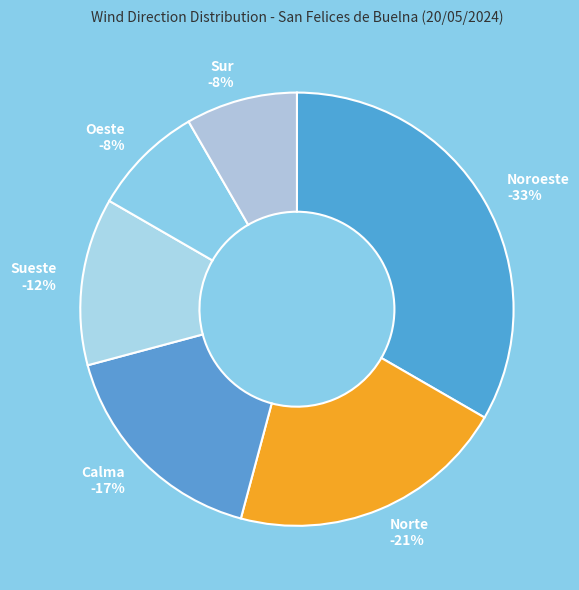

To the nearest percent, what portion does Norte represent?

21%